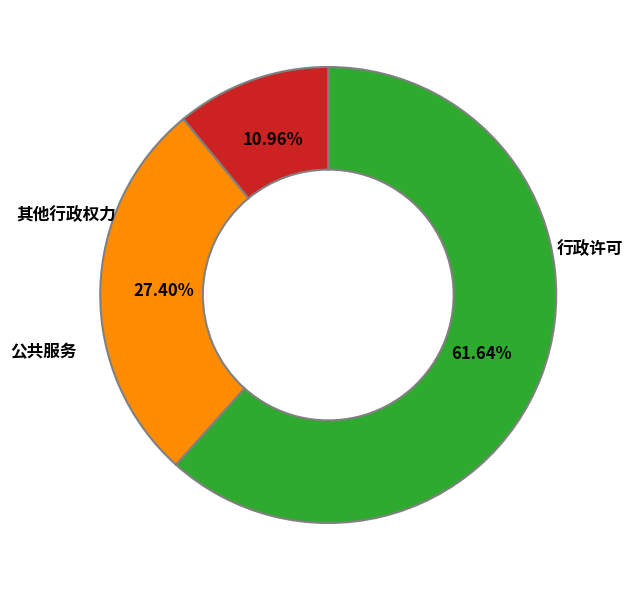

Is there a majority slice in this chart?

Yes